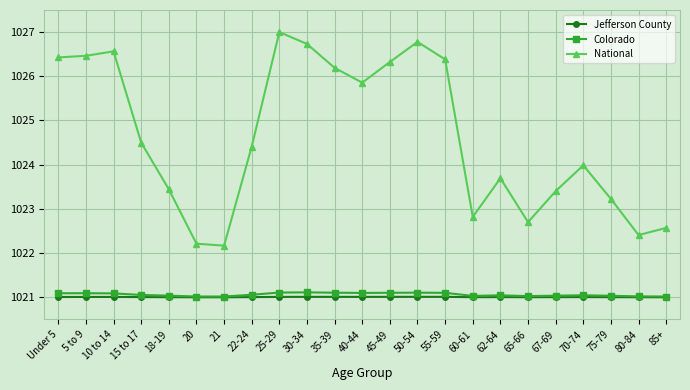

What value does the Colorado series have at Under 5?

1021.1